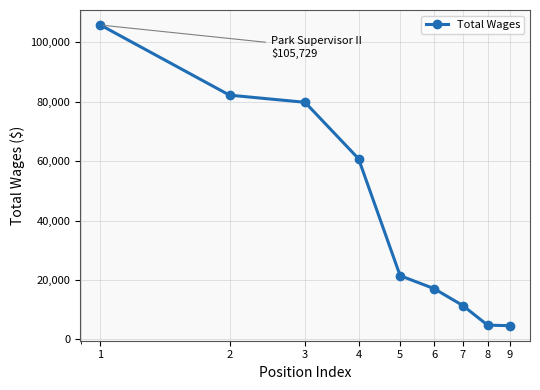

What is the minimum value shown in the chart?

4633